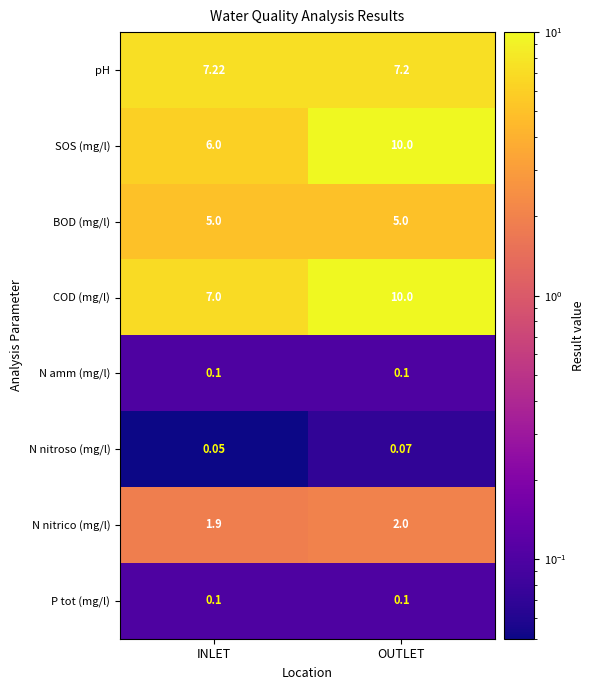

Which category has the lowest value across all series?

INLET